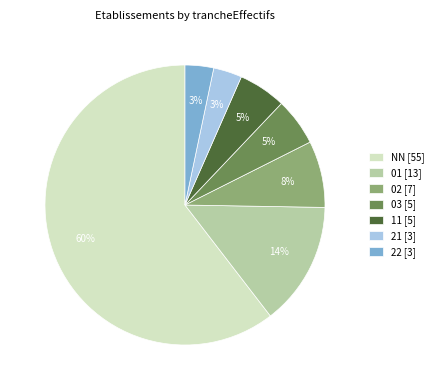

To the nearest percent, what is the combined percentage of 01 [13] and 02 [7]?

22%